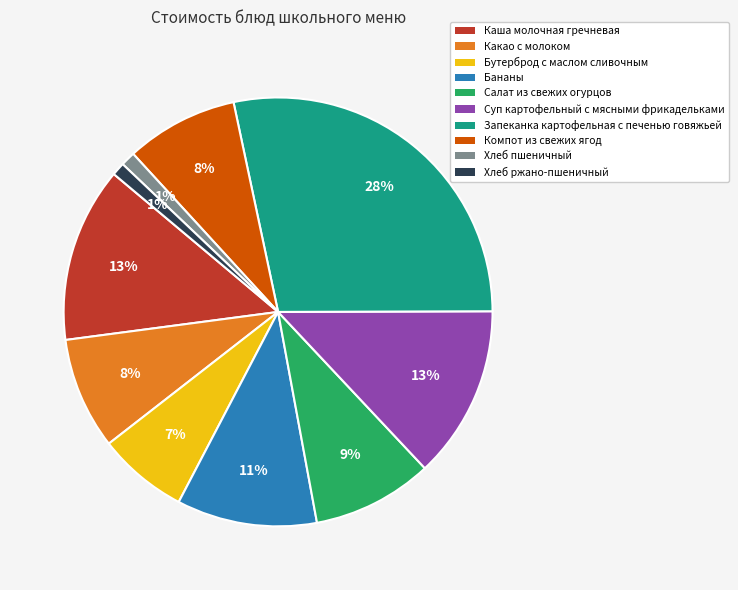

How many segments does this pie chart have?

10